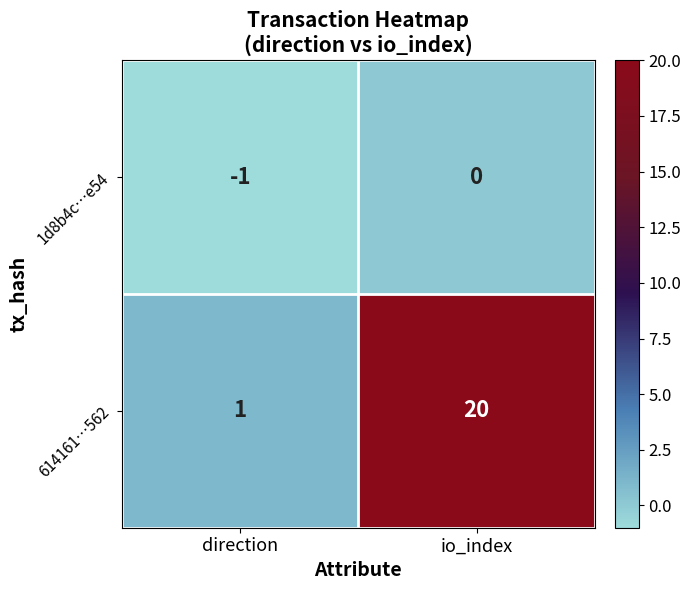

Rank the series by their average value, from lowest to highest.

1d8b4c…e54, 614161…562